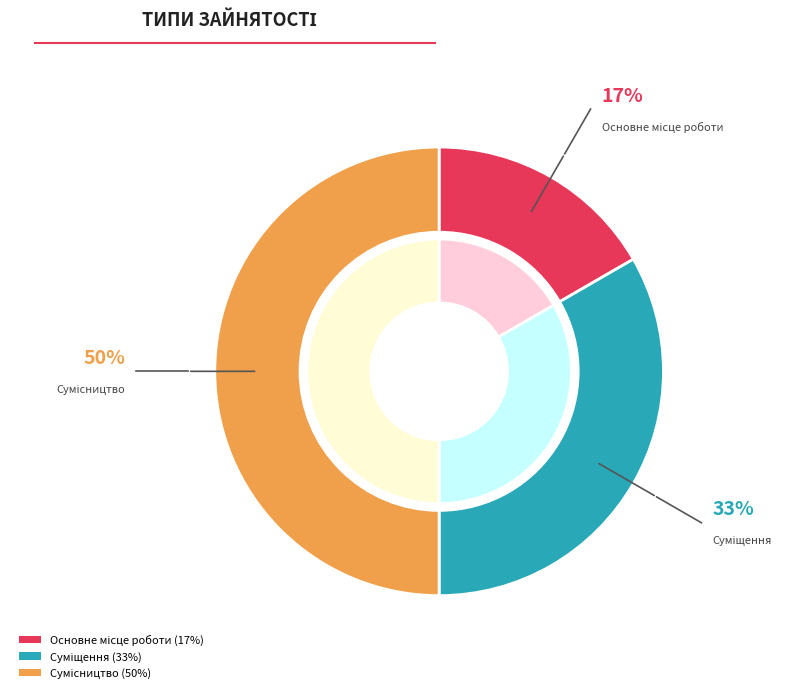

Which slice is the smallest?

Основне місце роботи